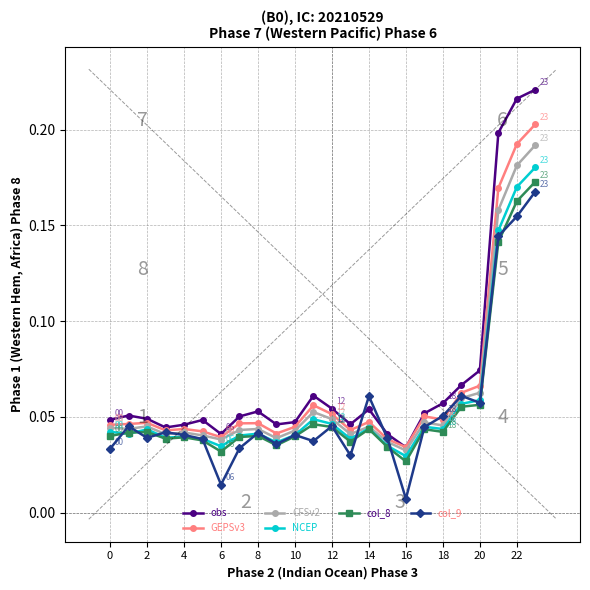

True or false: col_8 has more than 1 points higher than both neighbors.

True